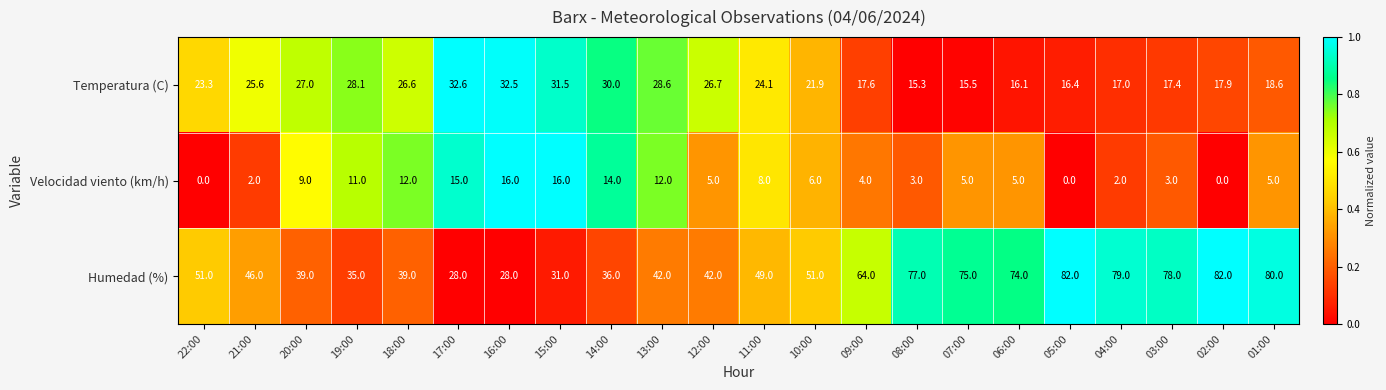

What is the average value of the Humedad (%) series?

54.9